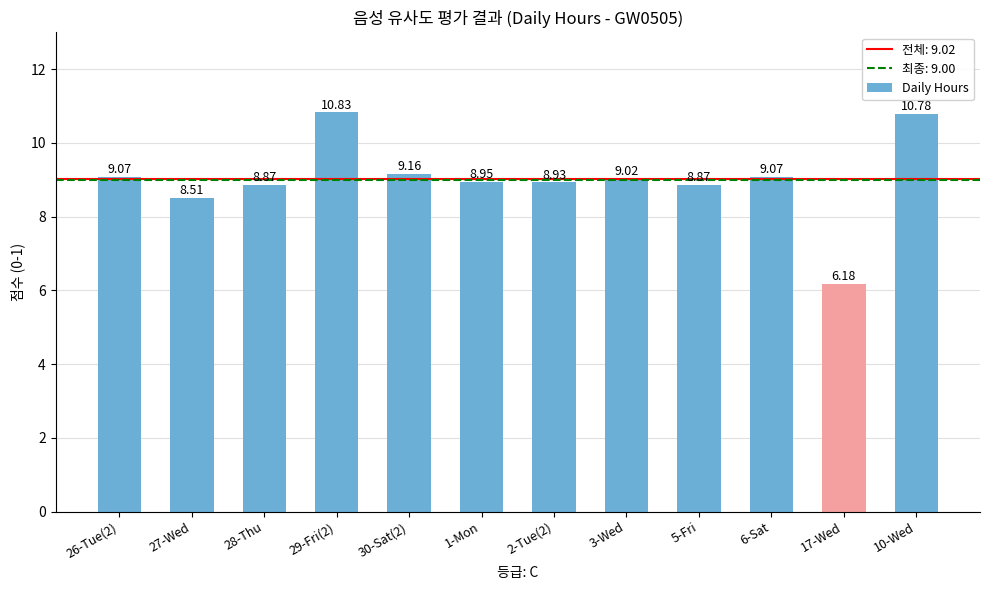

Approximately how many times larger is the value at 28-Thu compared to 3-Wed?

1.0